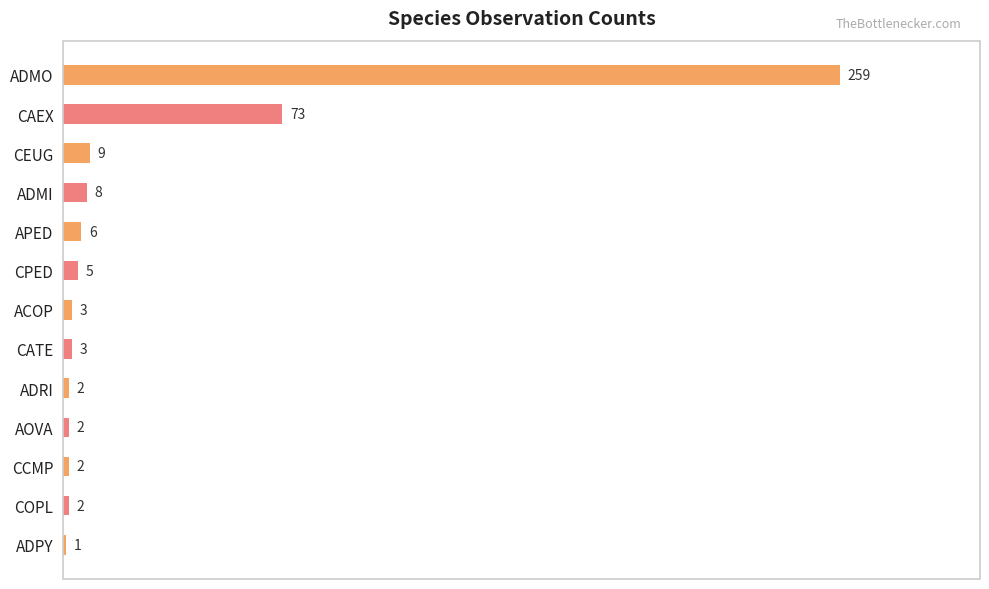

The chart shows a value of 3 at CATE. True or false?

True